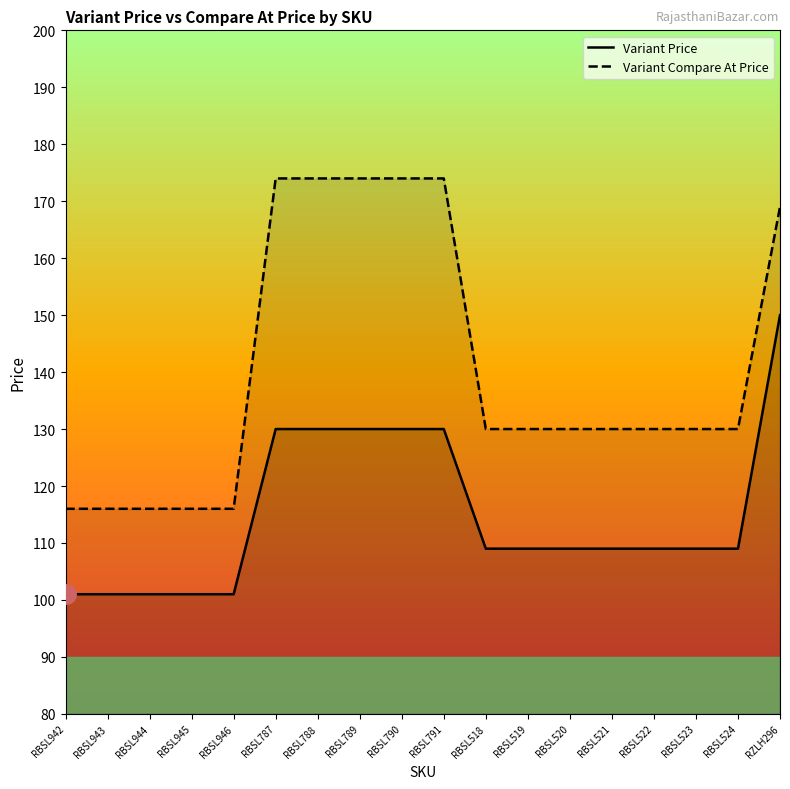

What position from the right is RBSL791?

9